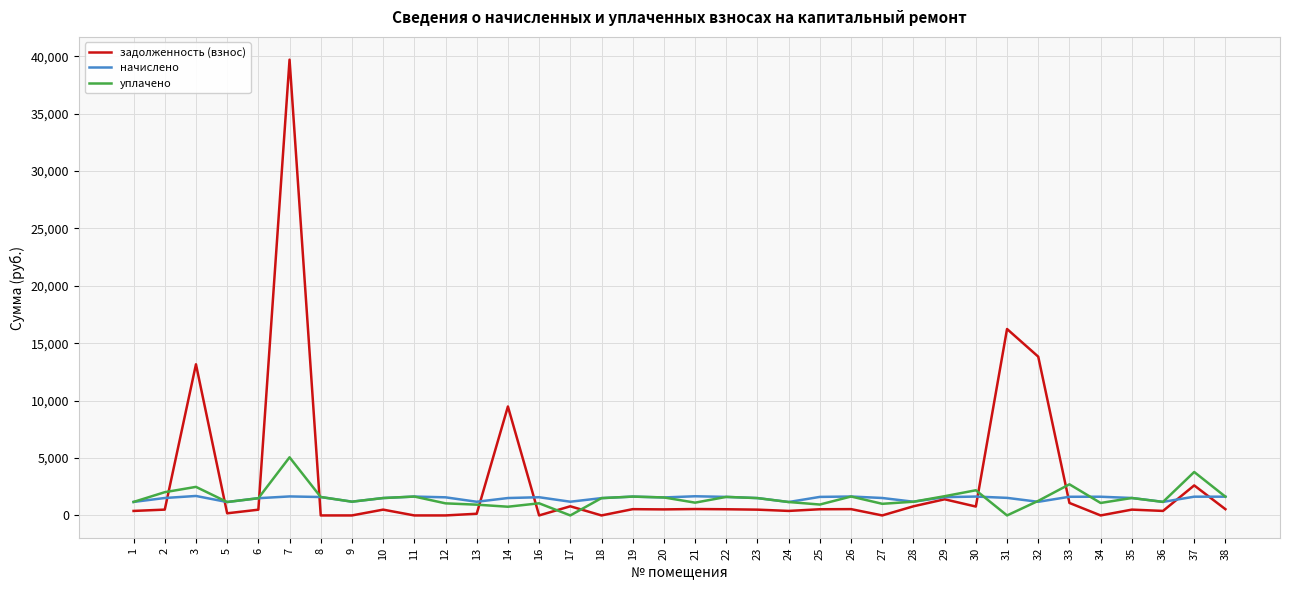

What is the difference between the уплачено values at 27 and 31?

1012.7